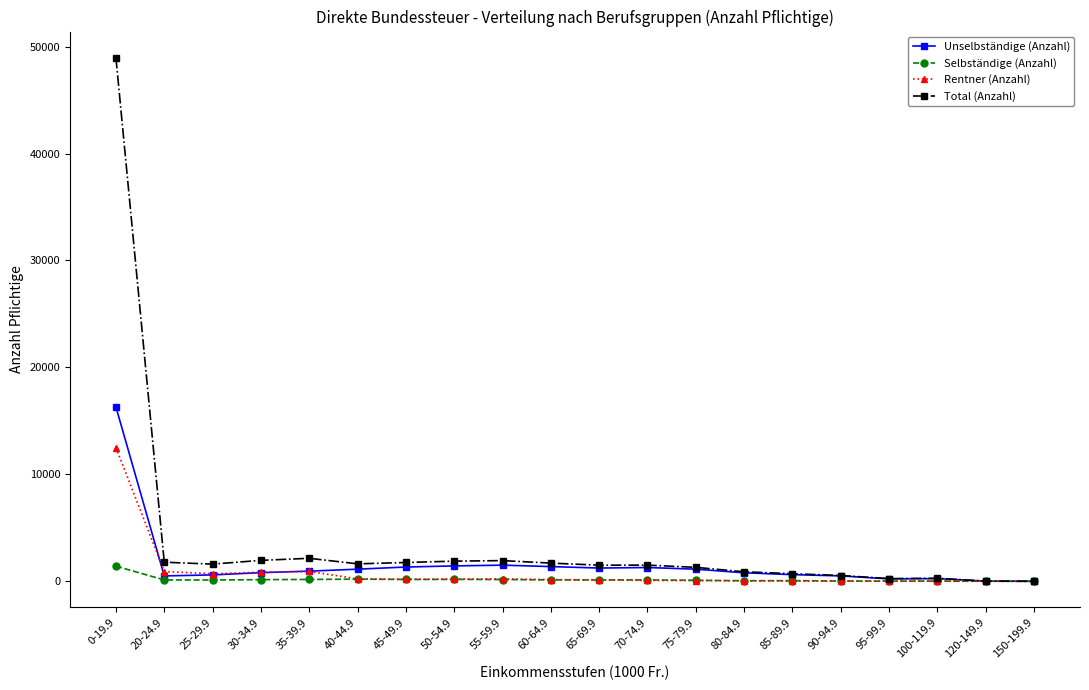

What is the label of the 14th point from the left?

80-84.9